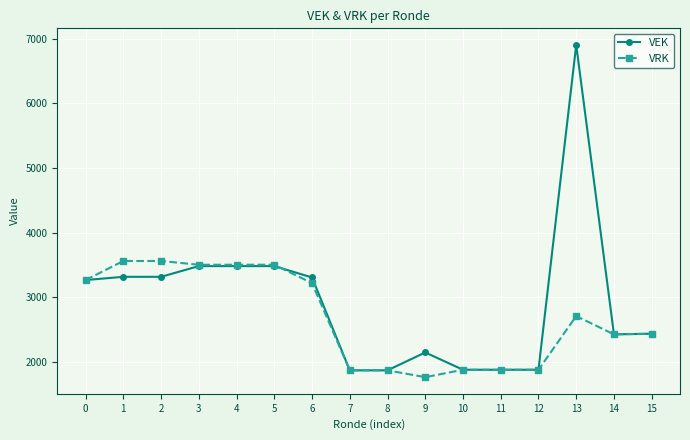

What is the total value across all series at 6?

6522